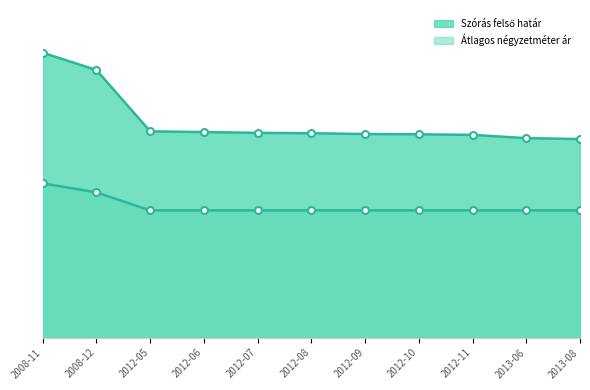

The Szórás felső határ series shows 488170 at 2008-12. True or false?

True